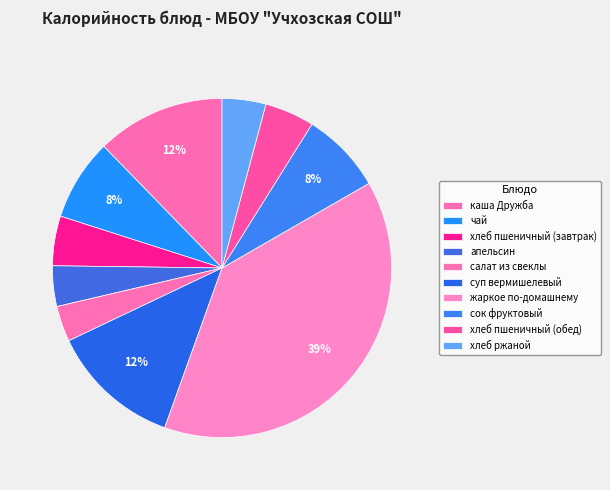

How many slices are in this pie chart?

10